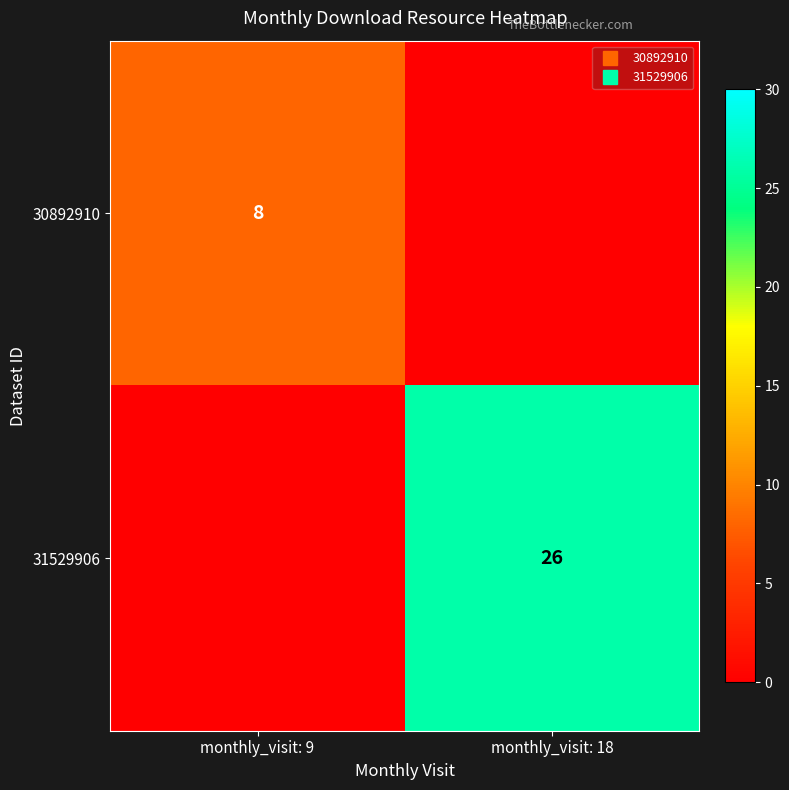

What is the maximum value shown in the chart?

26